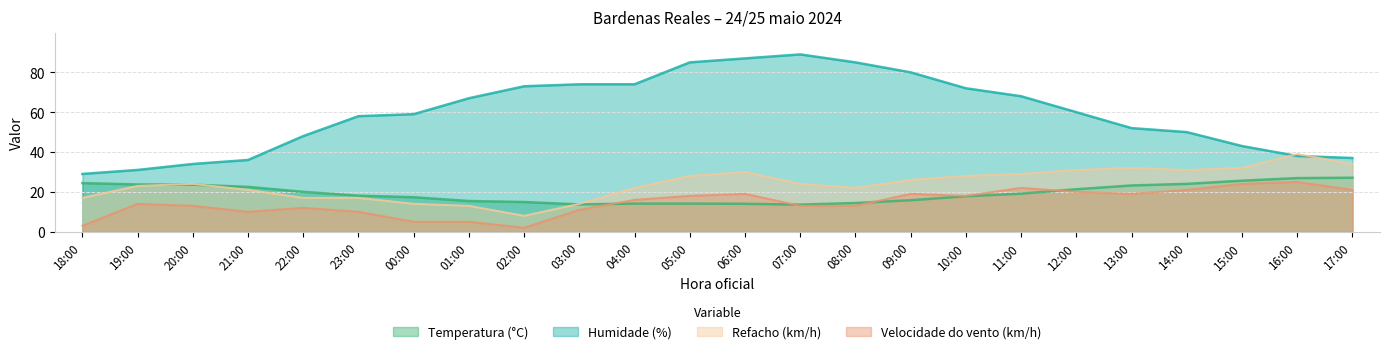

How many values in the Temperatura (°C) series are below 19?

12